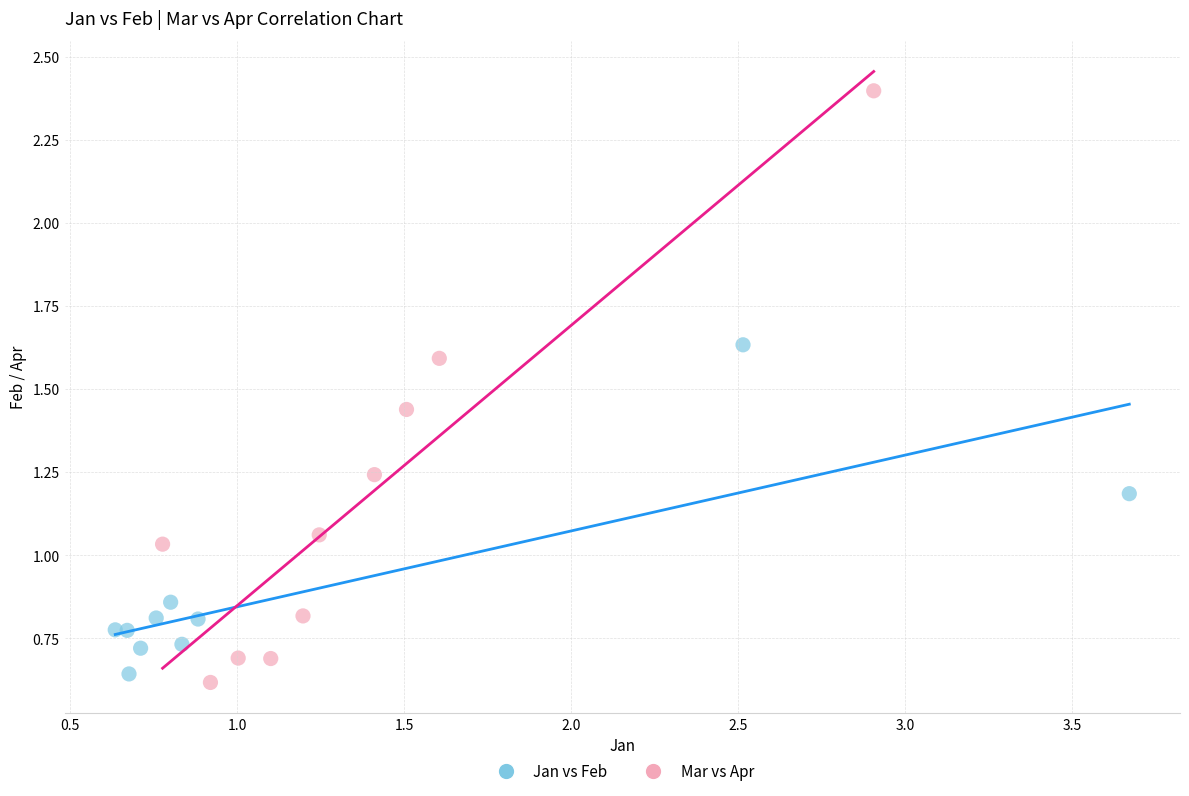

Which series has the widest spread of Y values?

Mar vs Apr